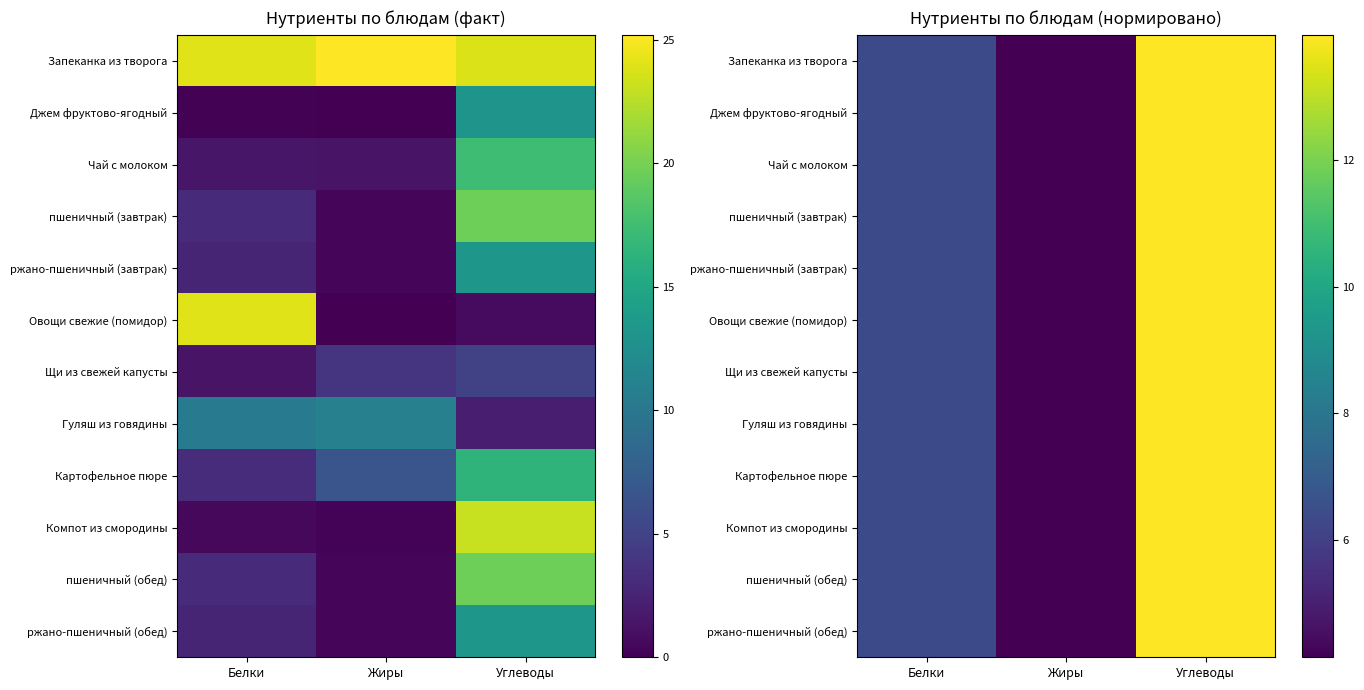

Is the value of Запеканка из творога at Жиры greater than the value of ржано-пшеничный (завтрак) at Углеводы?

No